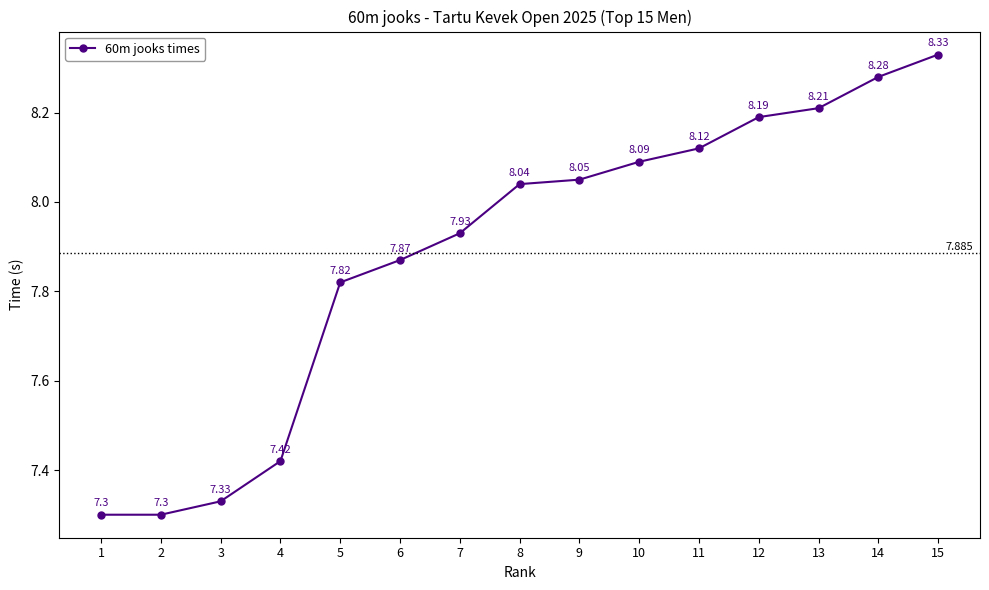

What is the approximate value at 12?

8.2